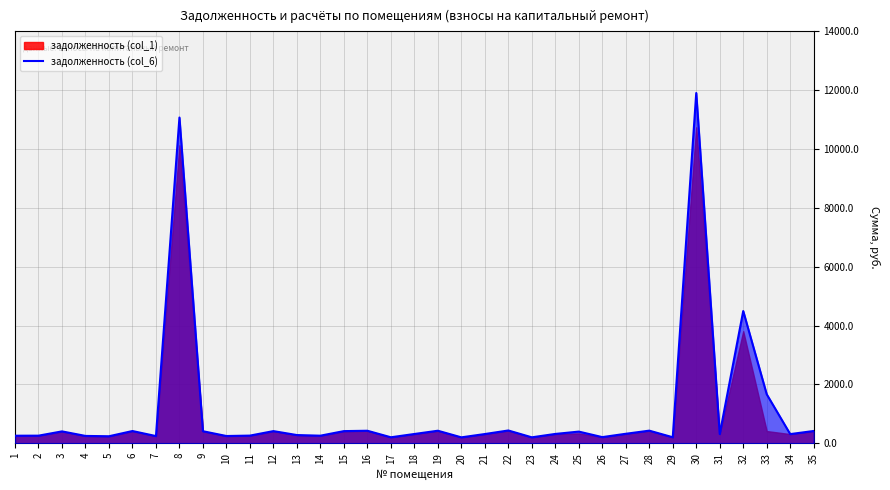

What is the average value?

1112.4